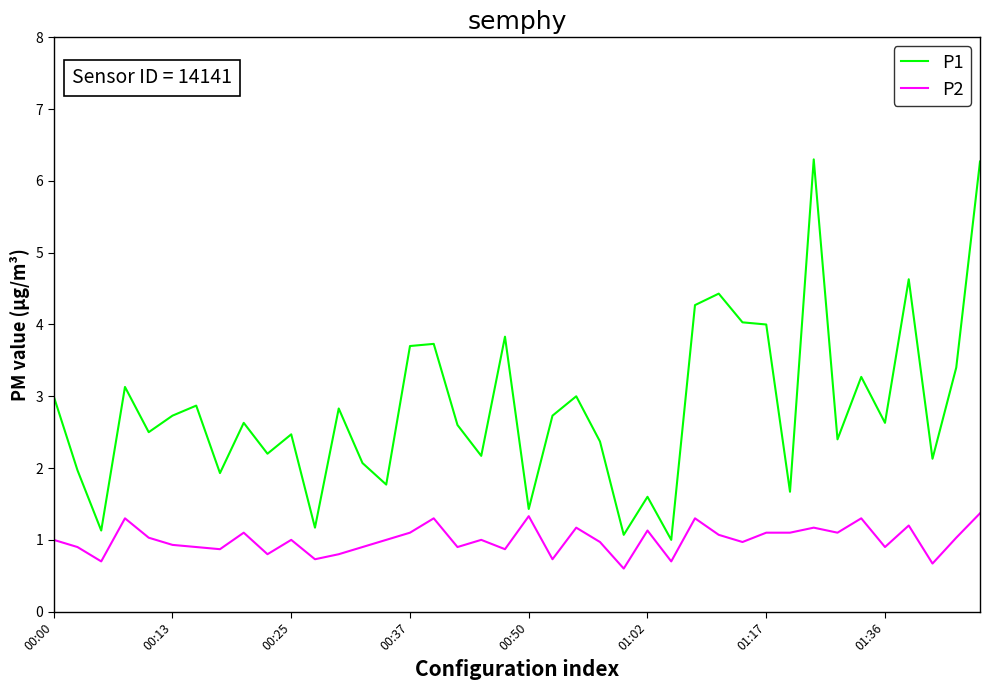

What is the maximum value for P2?

1.4